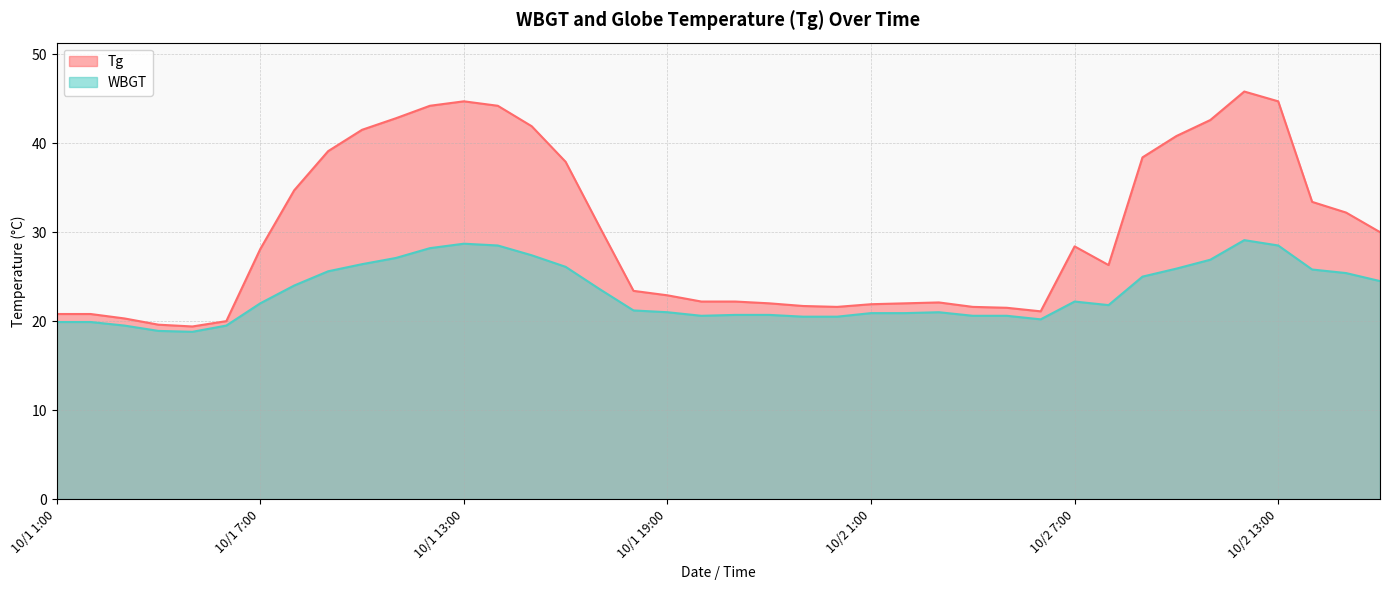

How many values in the WBGT series exceed 22?

19